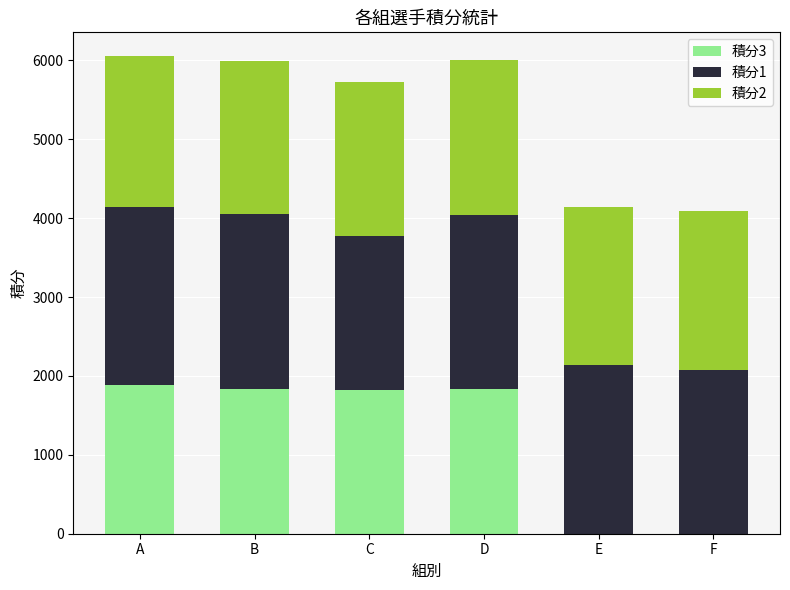

True or false: 積分3 has a value of 1834 at B.

True